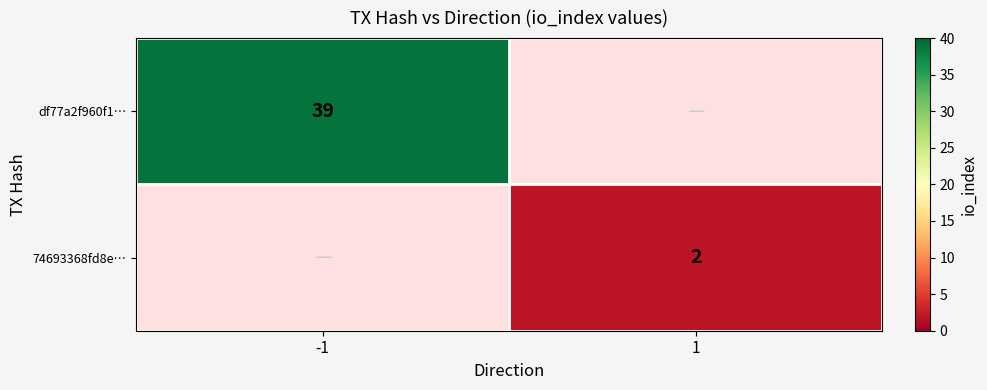

The value of 74693368fd8e… at 1 is 3. True or false?

False